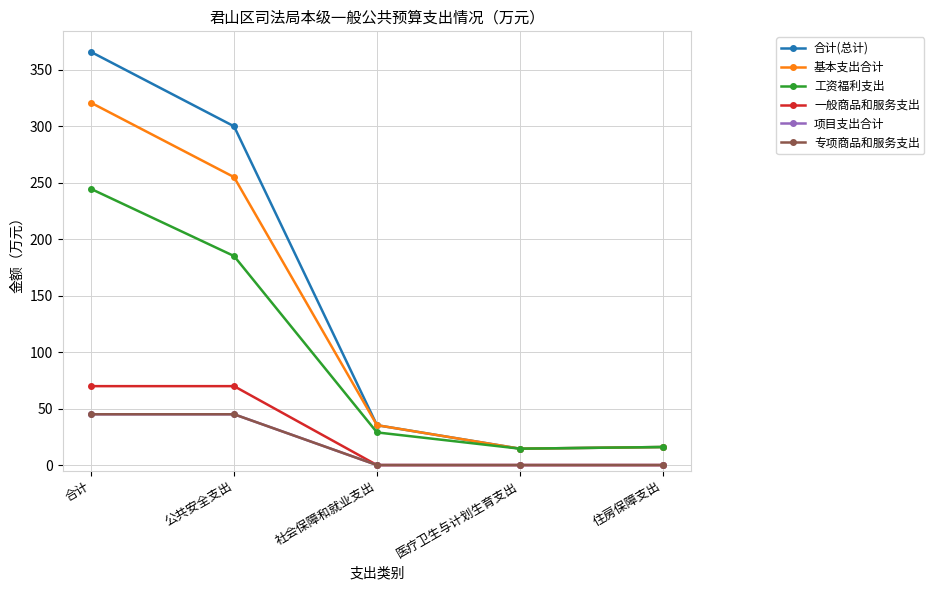

Count the 项目支出合计 values in the range 0 to 45.

5